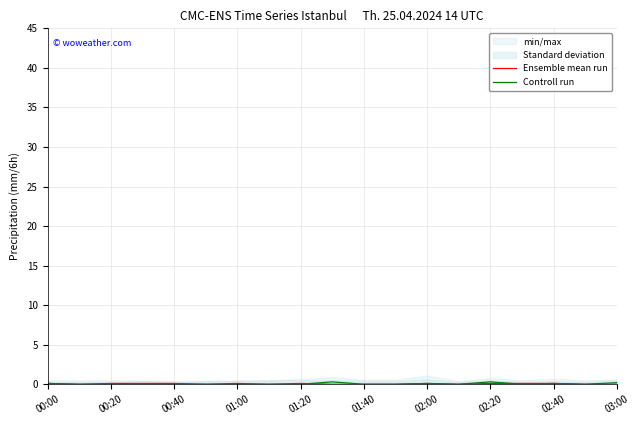

Count the Ensemble mean run values in the range 0 to 1.

19